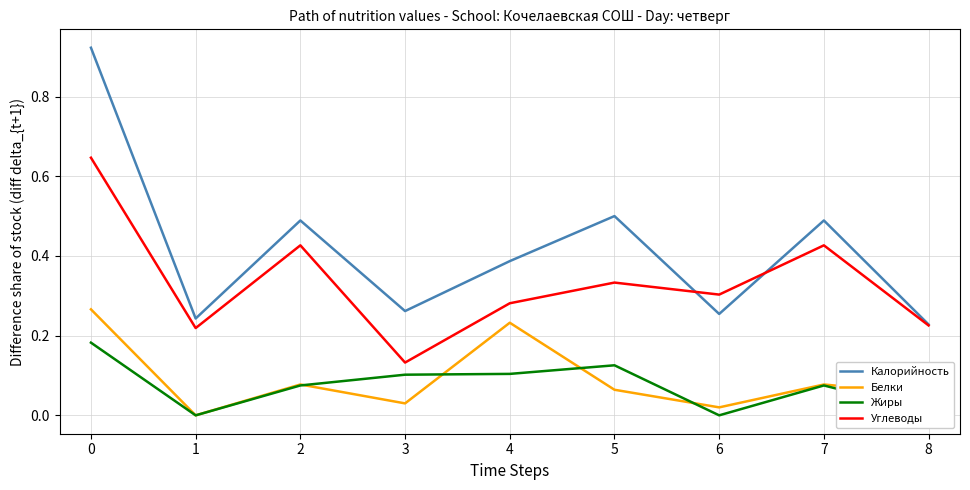

At 5, list the series in order from smallest to largest.

Белки, Жиры, Углеводы, Калорийность